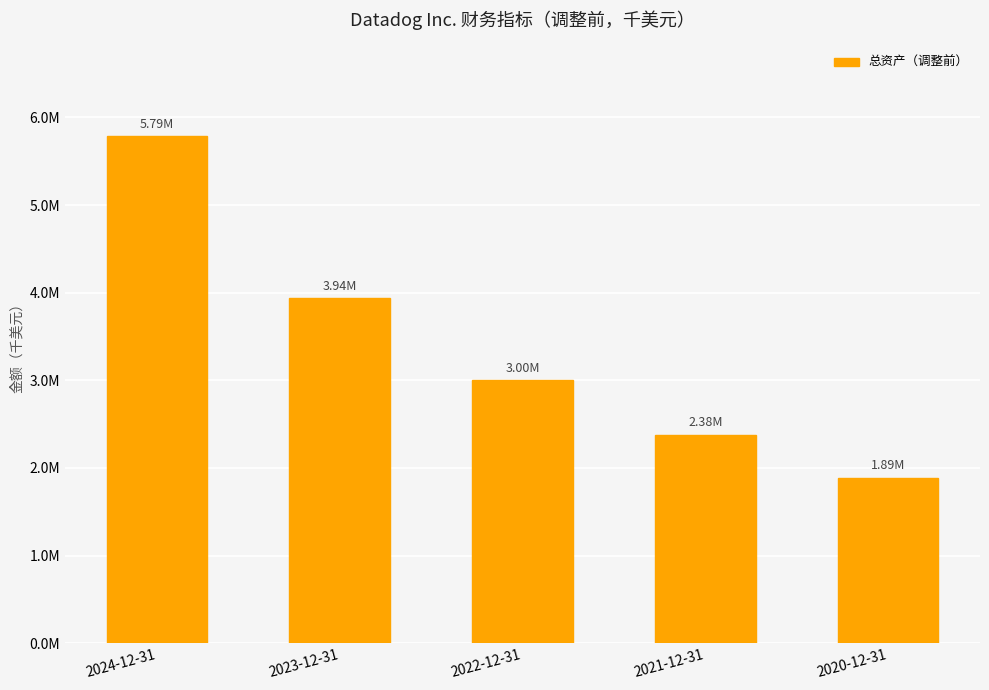

Does the chart contain any negative values?

No